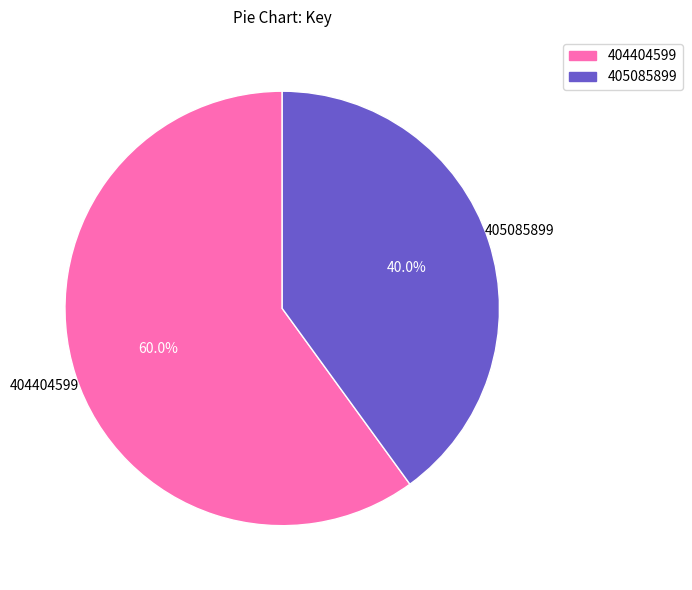

Which has a higher value, 404404599 or 405085899?

404404599